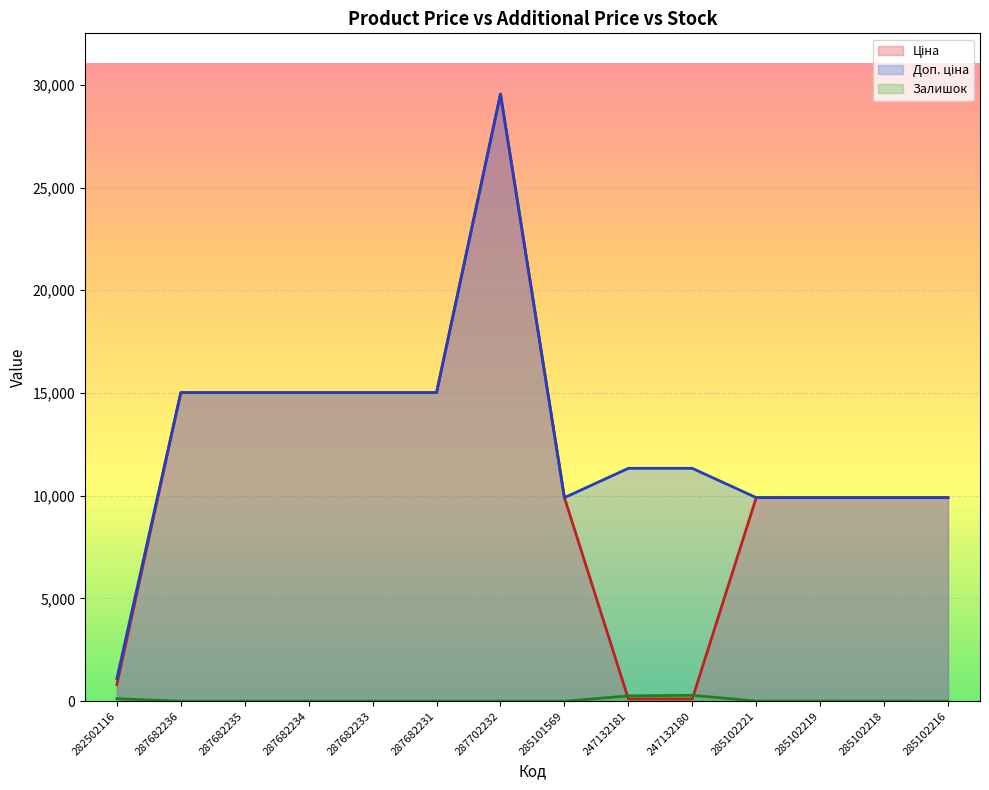

Reading left to right, what are all the values shown in this chart?

Ціна: 282502116=813.0	287682236=15019.2	287682235=15019.2	287682234=15019.2	287682233=15019.2	287682231=15019.2	287702232=29548.9	285101569=9908.5	247132181=113.3	247132180=113.3	285102221=9908.5	285102219=9908.5	285102218=9908.5	285102216=9908.5
Доп. ціна: 282502116=1101.8	287682236=15019.2	287682235=15019.2	287682234=15019.2	287682233=15019.2	287682231=15019.2	287702232=29548.9	285101569=9908.5	247132181=11334.0	247132180=11334.0	285102221=9908.5	285102219=9908.5	285102218=9908.5	285102216=9908.5
Залишок: 282502116=125.0	287682236=0.0	287682235=0.0	287682234=0.0	287682233=0.0	287682231=0.0	287702232=0.0	285101569=0.0	247132181=260.0	247132180=290.0	285102221=8.0	285102219=7.0	285102218=3.0	285102216=0.0